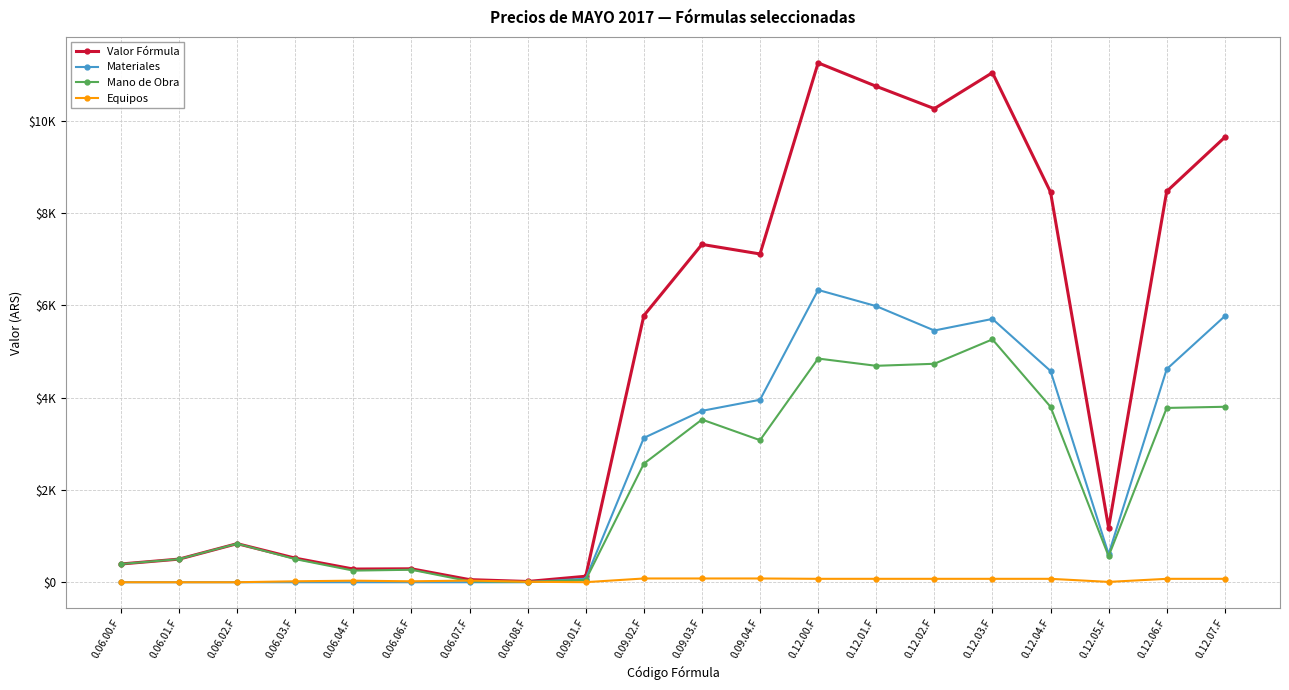

What is the average value of the Mano de Obra series?

2174.7